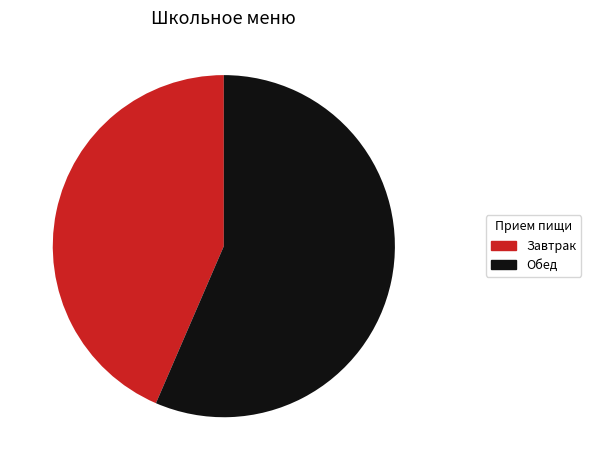

True or false: Обед accounts for 70% of the total.

False